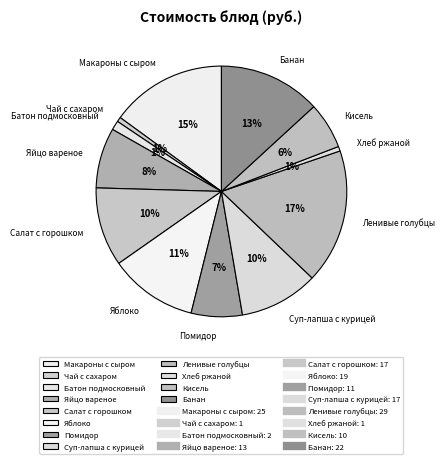

Is the sum of Ленивые голубцы and Макароны с сыром greater than half?

No